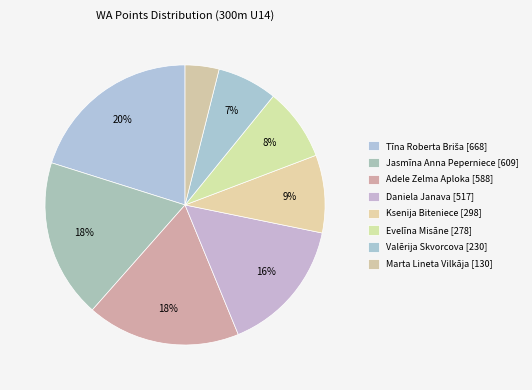

How many segments does this pie chart have?

8